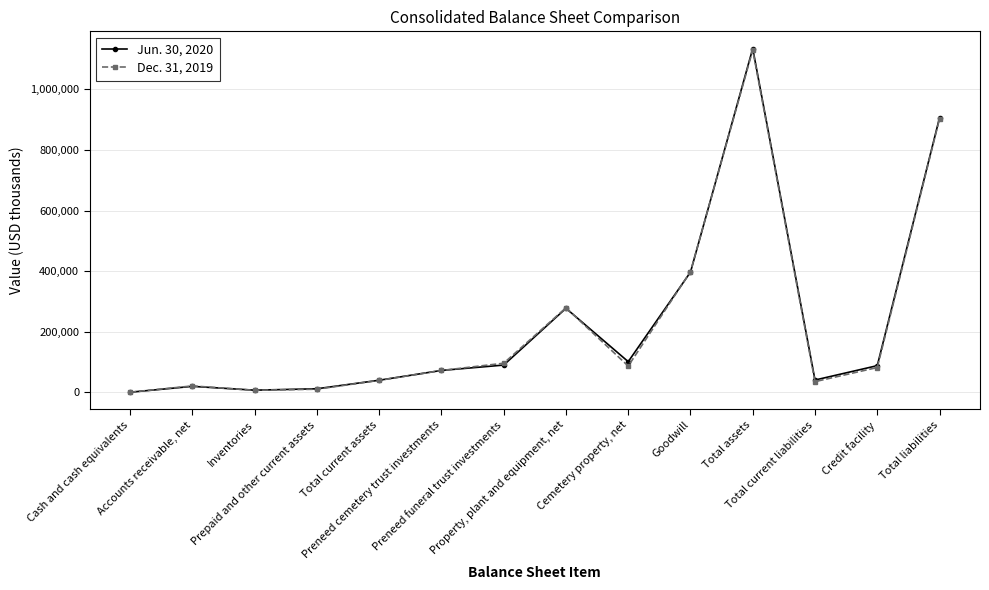

What is the difference between the Jun. 30, 2020 values at Total current liabilities and Inventories?

33470